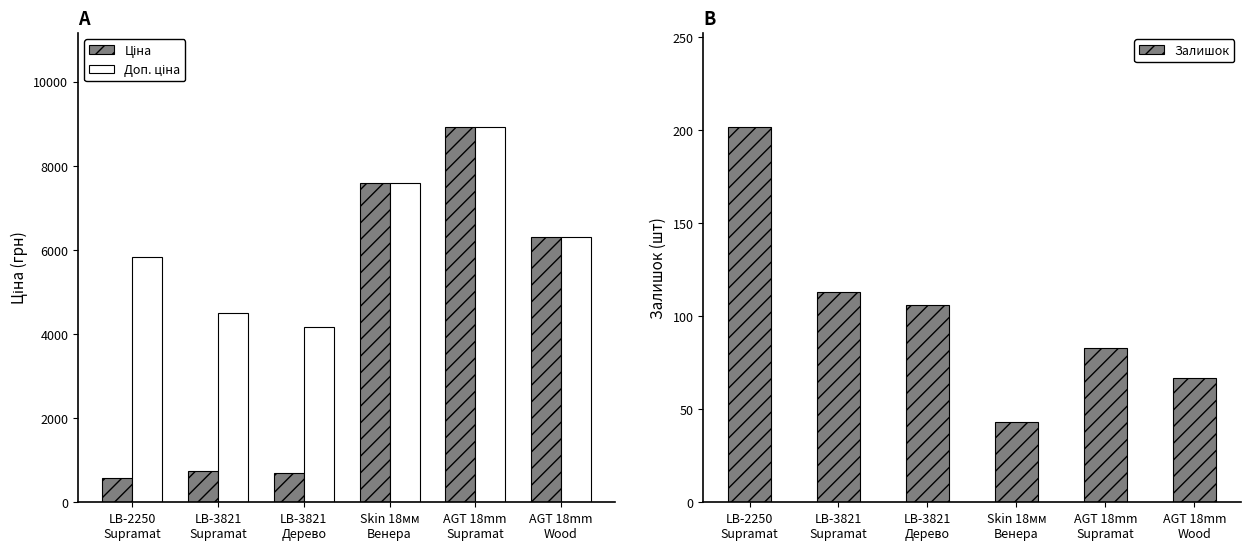

Which series changed the most between Skin 18мм
Венера and AGT 18mm
Supramat?

Ціна